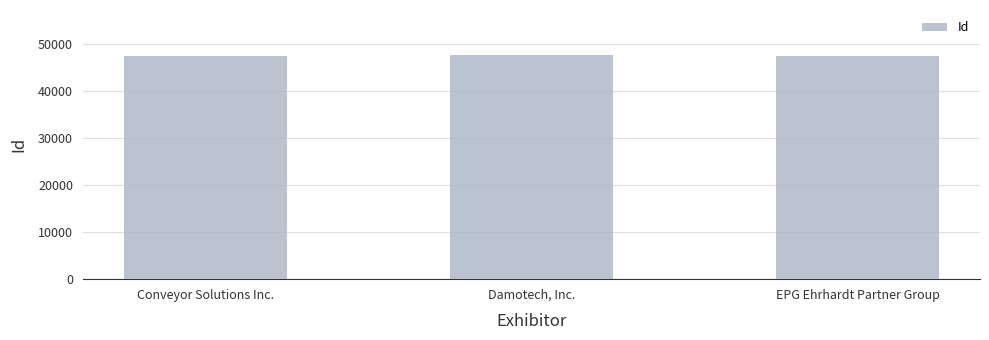

What value does the data have at EPG Ehrhardt Partner Group?

47371